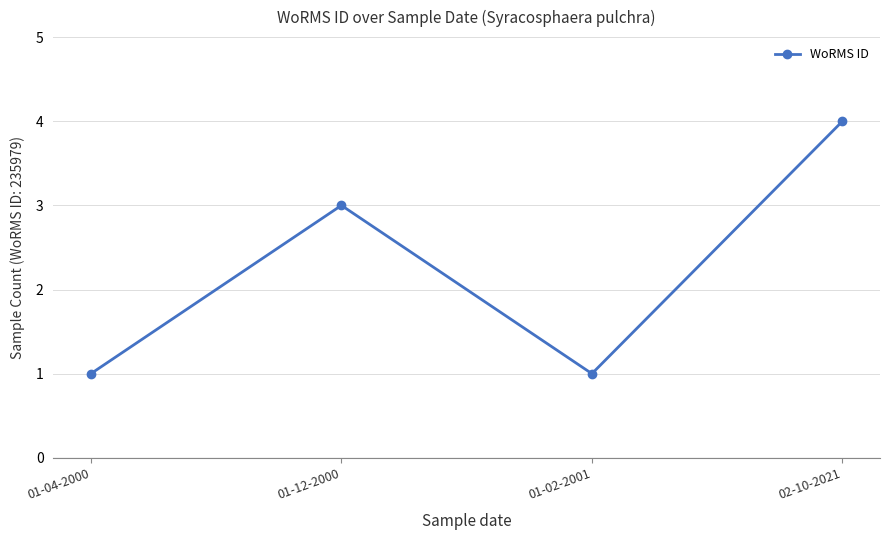

What is the label of the 4th point from the right?

01-04-2000